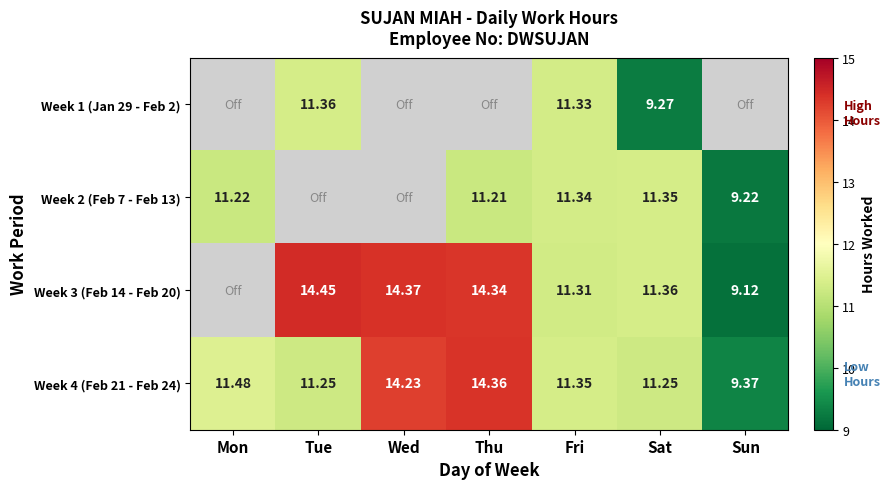

Which label corresponds to the smallest value in the chart?

Sun